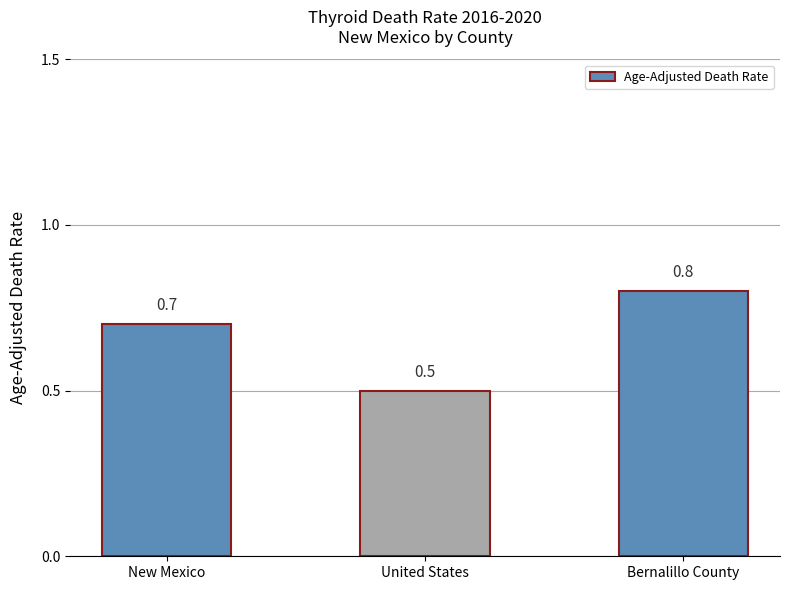

Where is the data nearest to the value 0?

United States